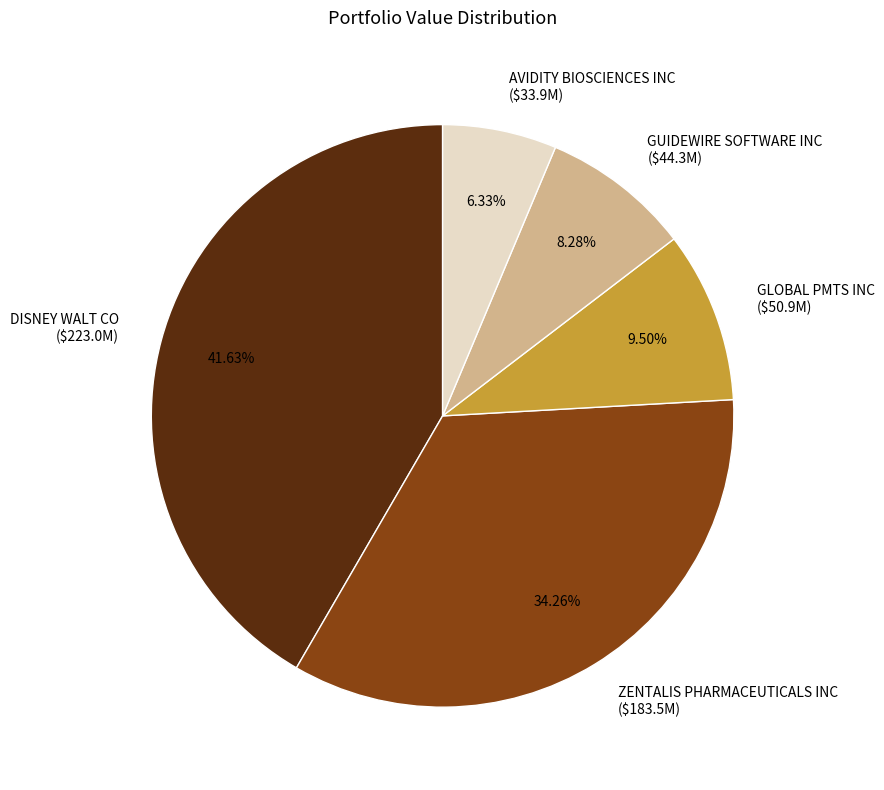

How many slices are in this pie chart?

5